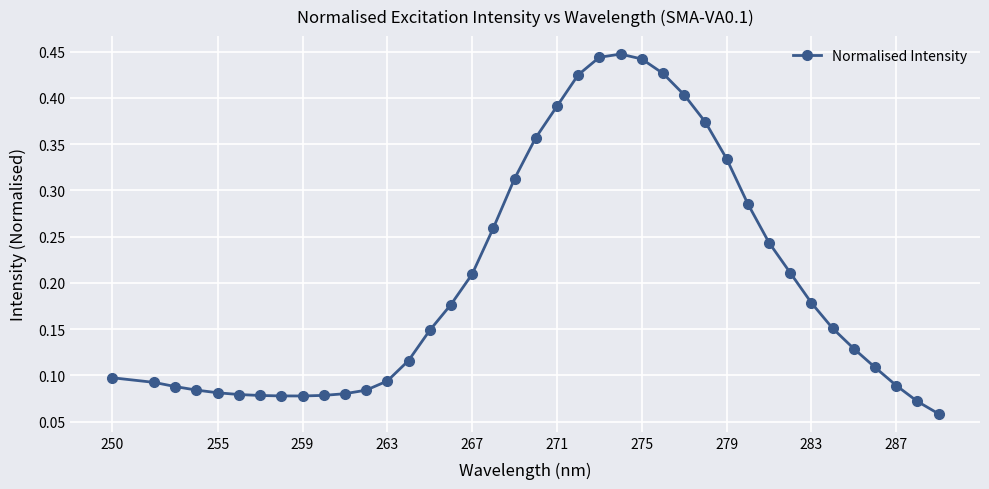

What is the sum of all values?

7.9